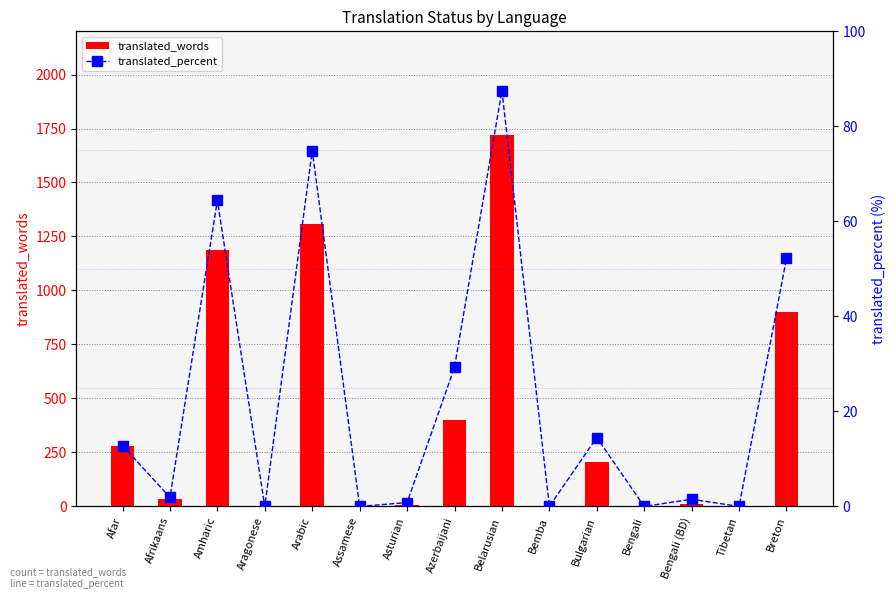

Reading right to left, extract all data points from this chart.

translated_words: 902.0	0.0	11.0	0.0	205.0	0.0	1720.0	399.0	6.0	0.0	1307.0	0.0	1186.0	34.0	280.0
translated_percent: 52.2	0.0	1.5	0.0	14.5	0.0	87.5	29.3	0.8	0.0	74.9	0.0	64.4	1.9	12.8